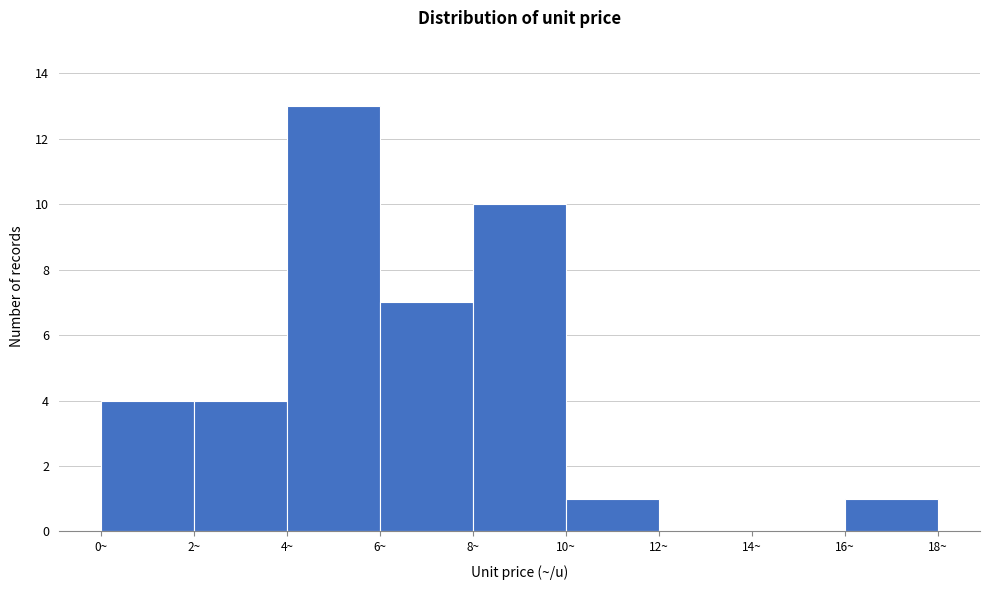

Over which range of the x-axis is the bar tallest?

4 to 6